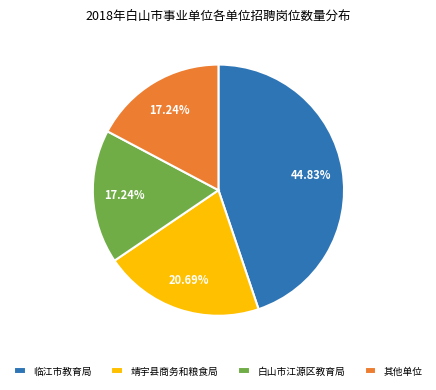

The 白山市江源区教育局 slice represents 31% of the pie. True or false?

False